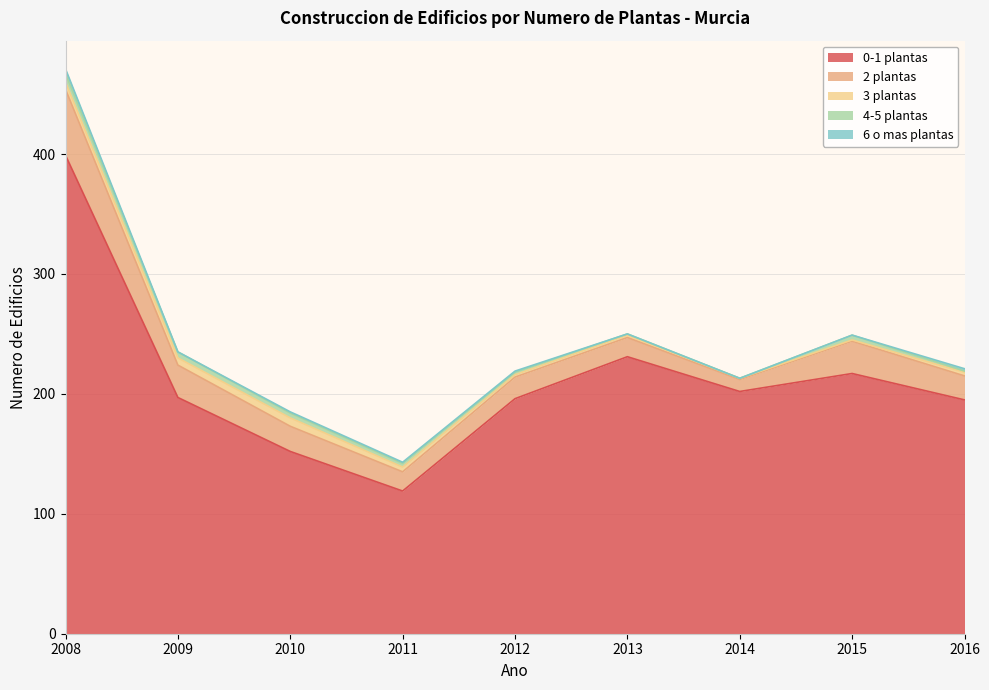

True or false: 3 plantas and 2 plantas intersect in this chart.

False